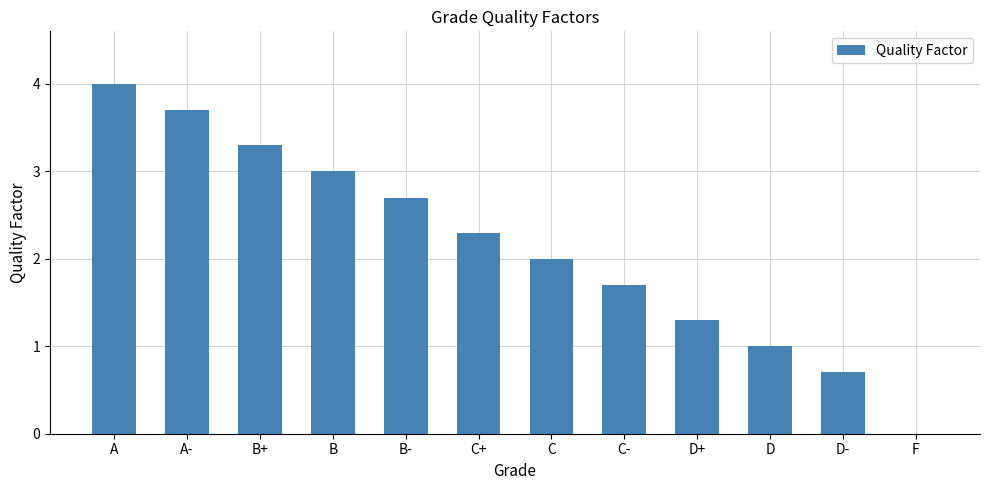

True or false: the data shows 1.7 at A.

False